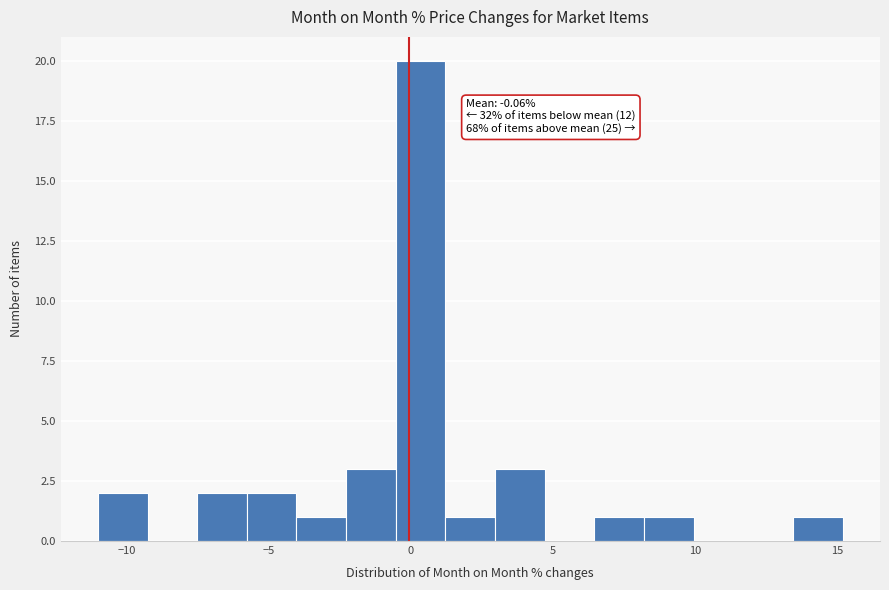

Read against the x-axis, roughly where is the centre of the tallest bar?

0.5